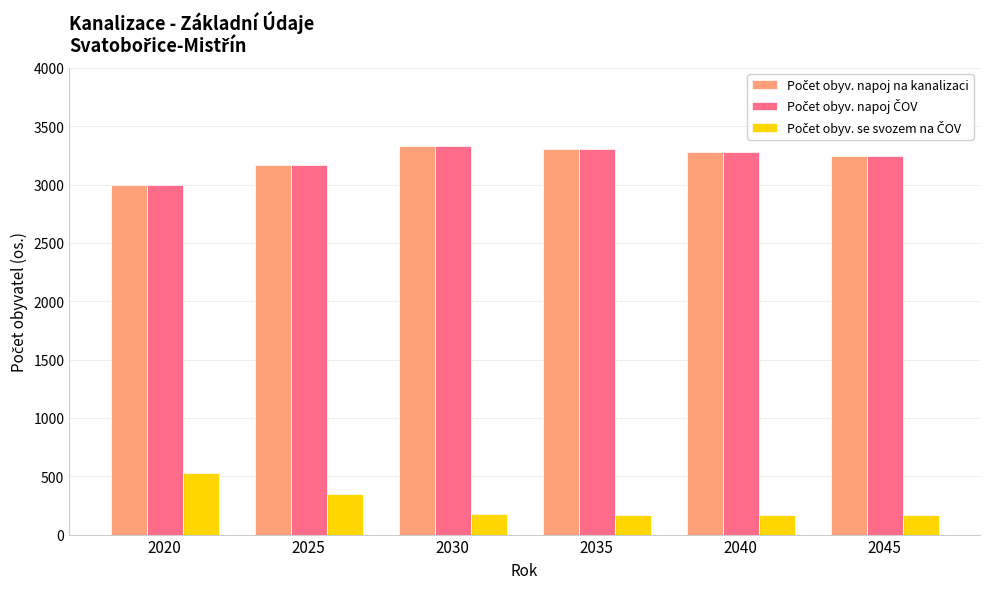

What is the minimum value shown in the chart?

169